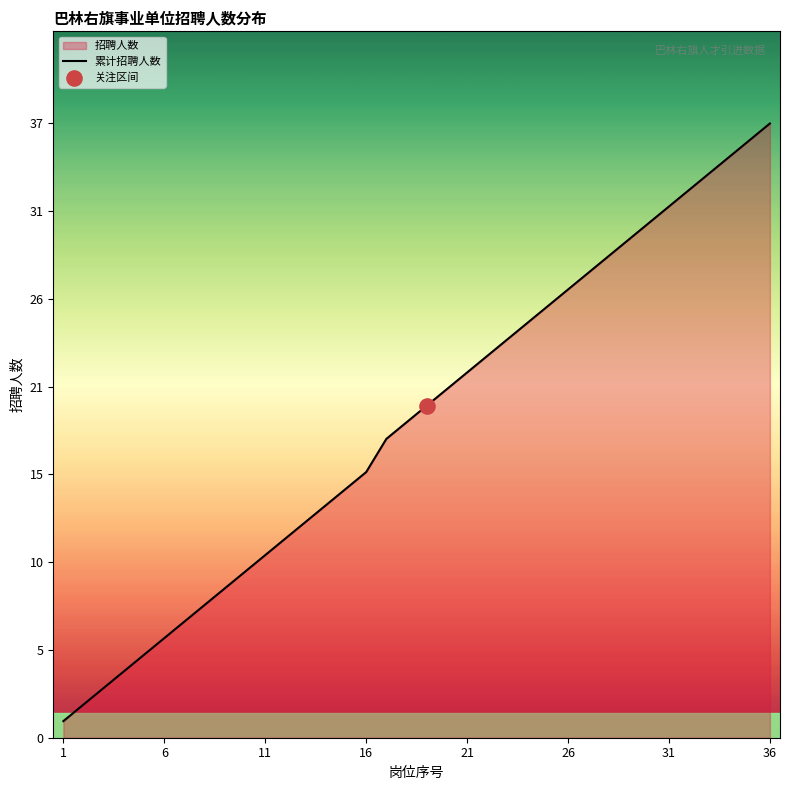

Which has a higher value, 26 or 29?

29